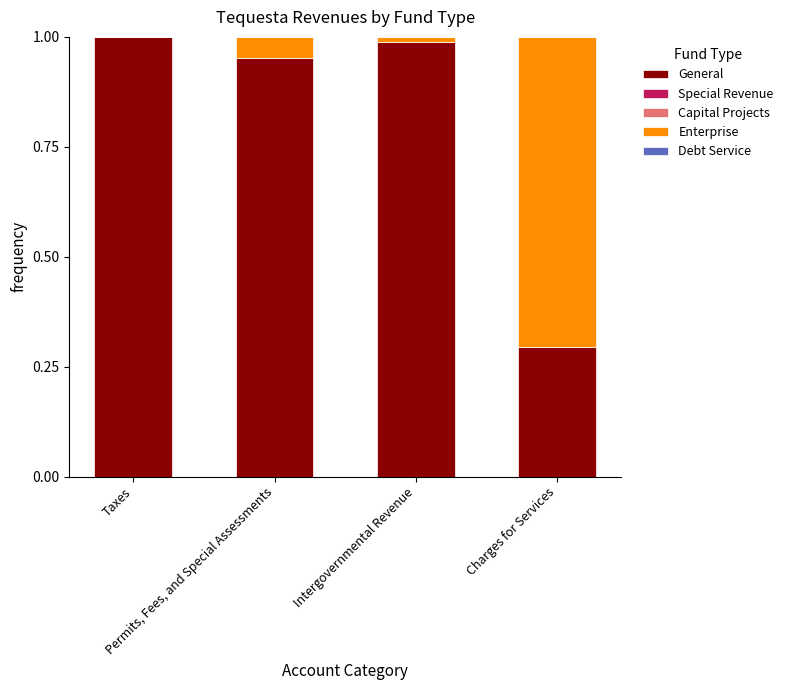

Are the bars grouped side by side (vs. stacked)?

No